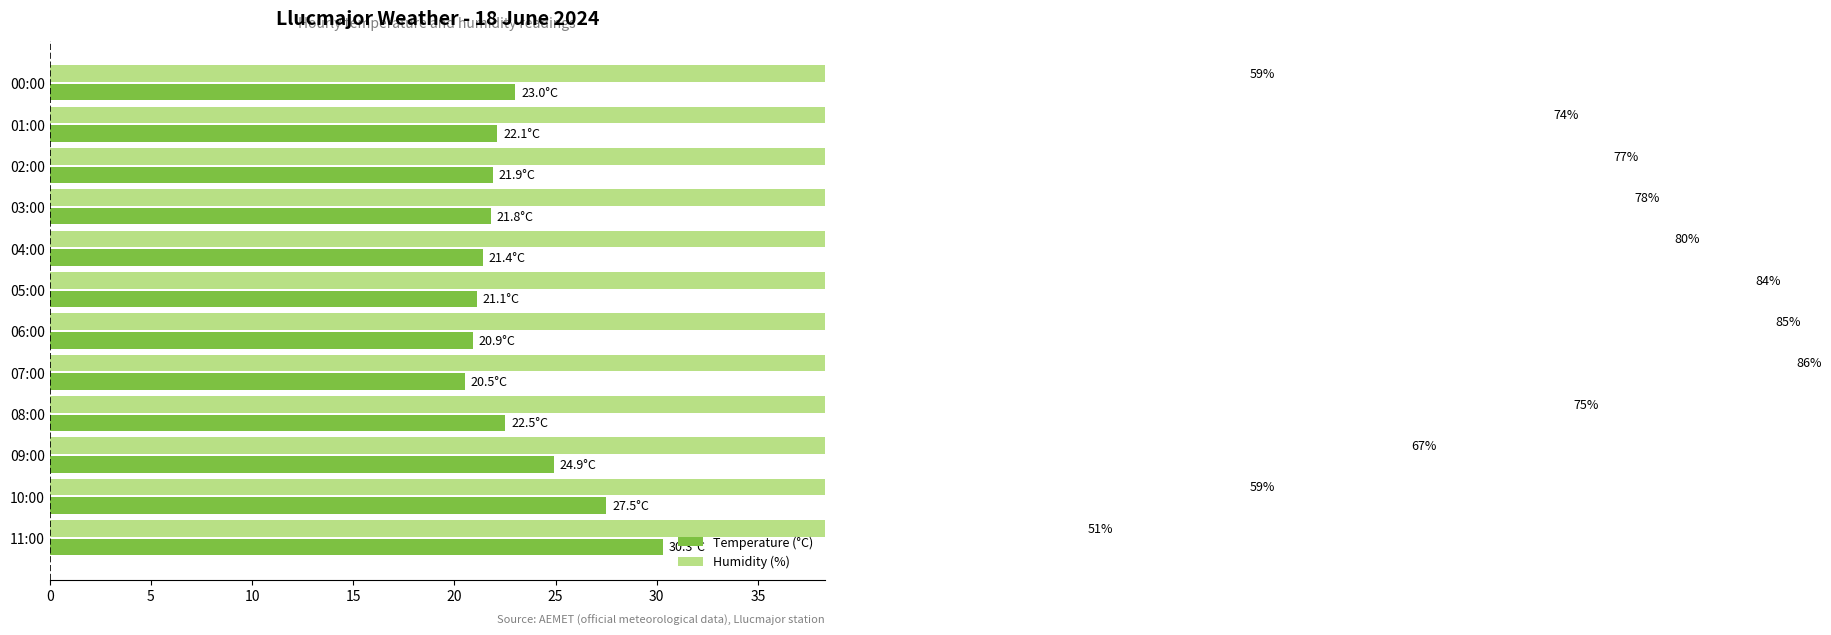

How many distinct data groups are displayed?

2